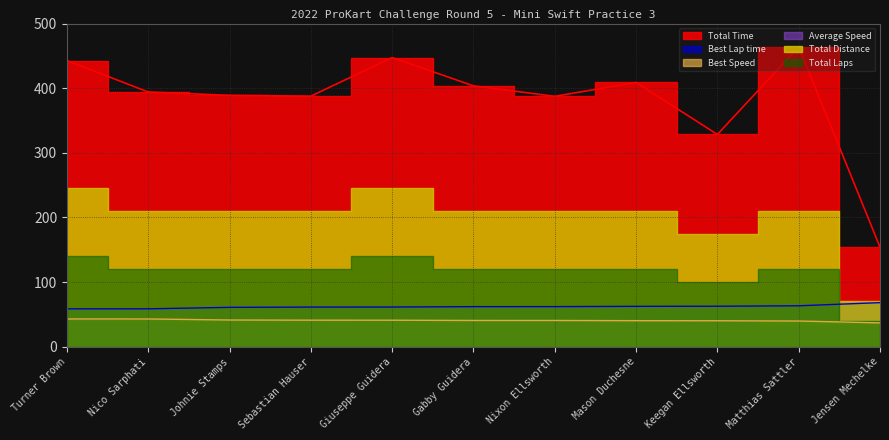

Which category has the lowest value in the Best Lap time series?

Turner Brown